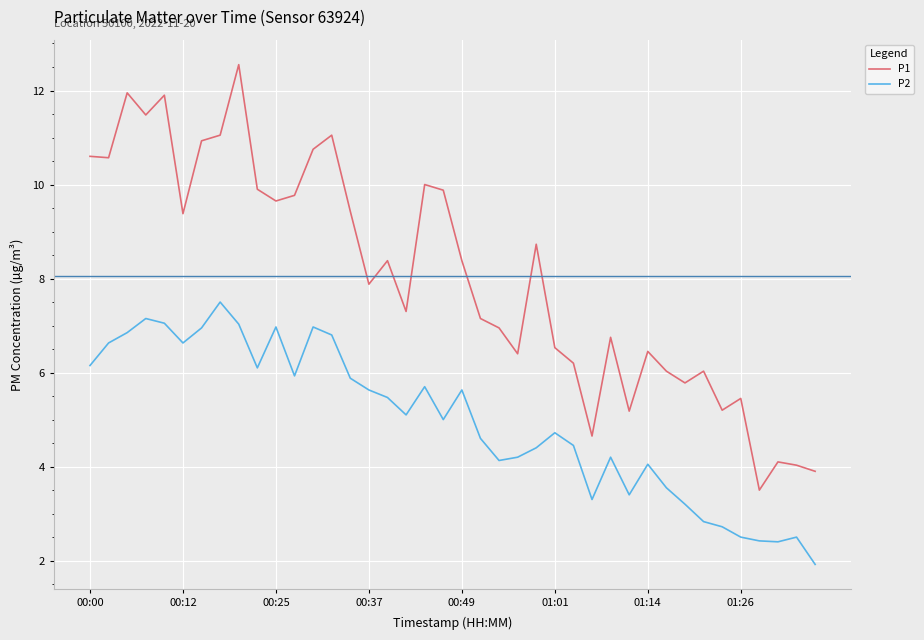

True or false: P1 and P2 cross at least once.

False